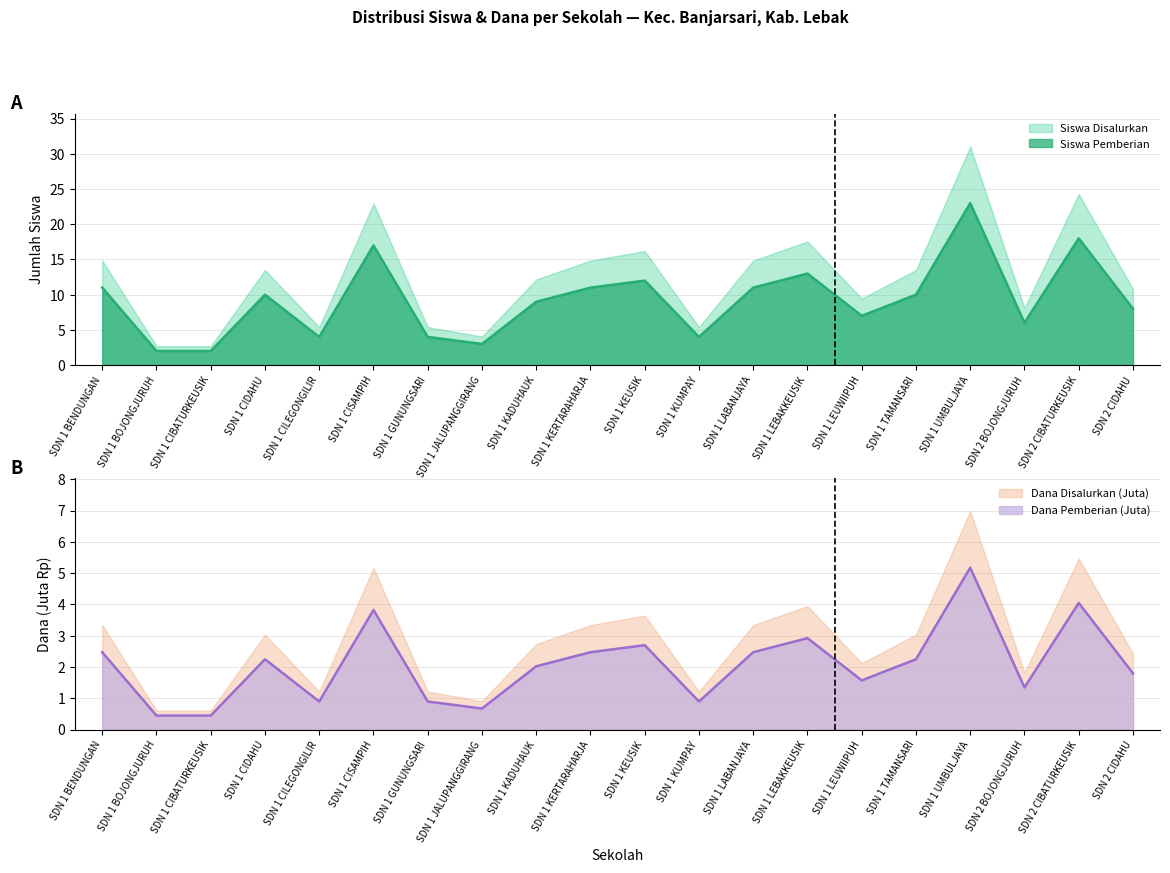

What is the difference between the Siswa Disalurkan values at SDN 2 CIDAHU and SDN 2 BOJONGJURUH?

2.7